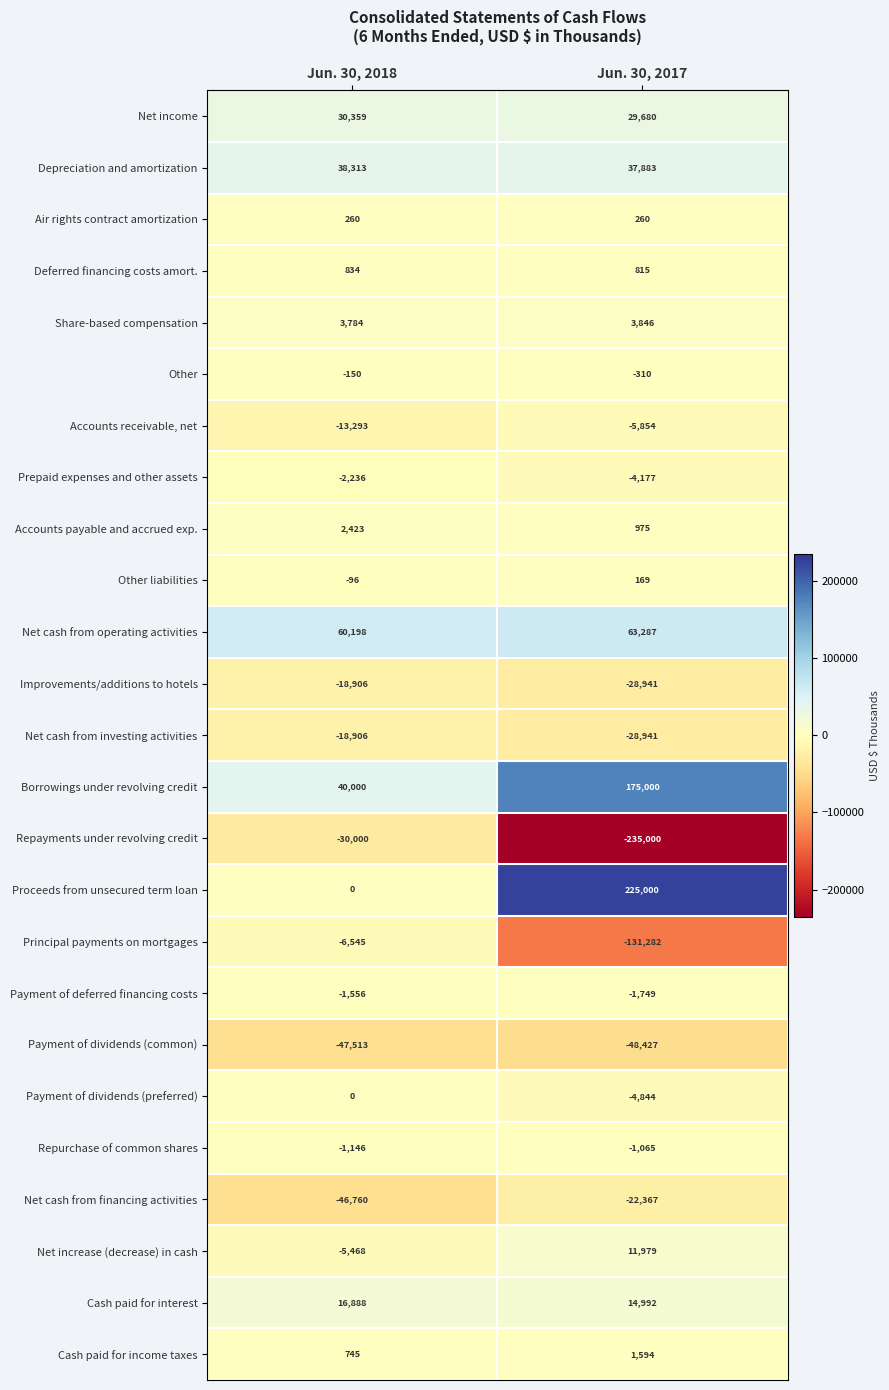

Rank the categories by Principal payments on mortgages value from highest to lowest.

Jun. 30, 2018, Jun. 30, 2017